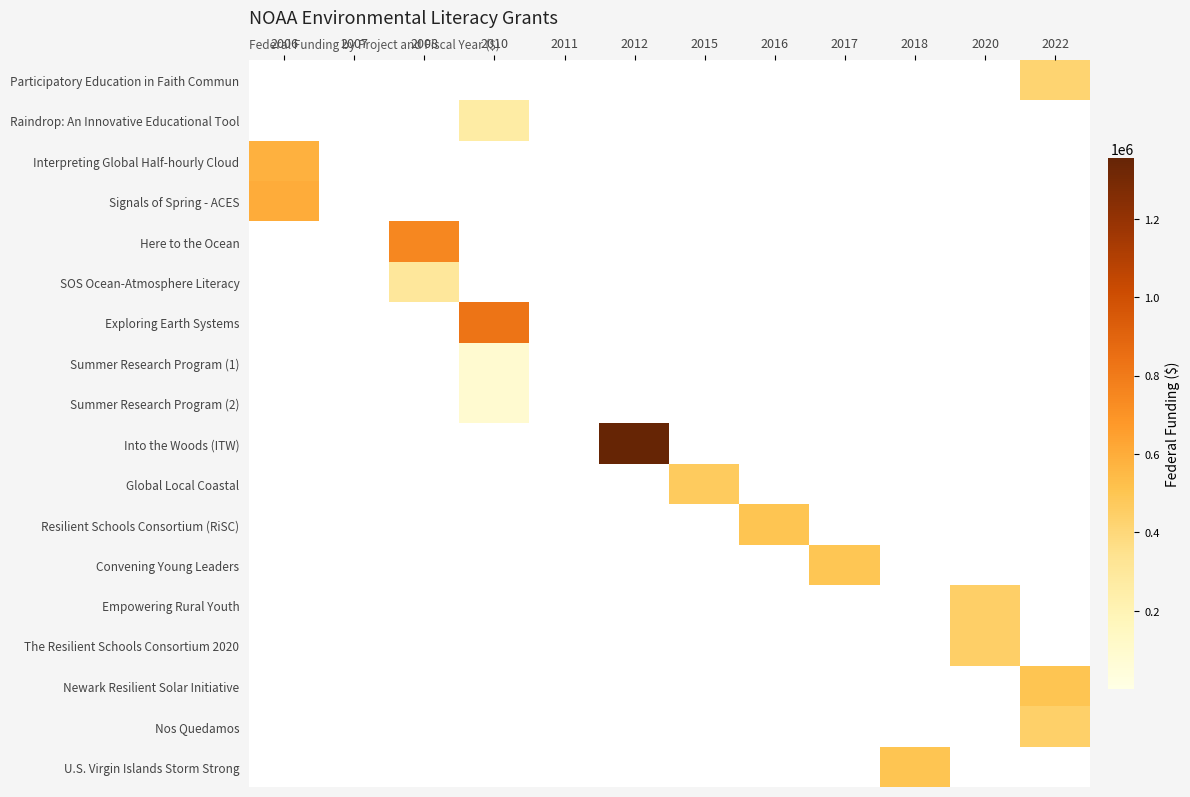

Reading left to right, list all the values displayed in this chart.

Participatory Education in Faith Commun: 2006=0	2007=0	2008=0	2010=0	2011=0	2012=0	2015=0	2016=0	2017=0	2018=0	2020=0	2022=418894
Raindrop: An Innovative Educational Tool: 2006=0	2007=0	2008=0	2010=259770	2011=0	2012=0	2015=0	2016=0	2017=0	2018=0	2020=0	2022=0
Interpreting Global Half-hourly Cloud: 2006=580665	2007=0	2008=0	2010=0	2011=0	2012=0	2015=0	2016=0	2017=0	2018=0	2020=0	2022=0
Signals of Spring - ACES: 2006=599862	2007=0	2008=0	2010=0	2011=0	2012=0	2015=0	2016=0	2017=0	2018=0	2020=0	2022=0
Here to the Ocean: 2006=0	2007=0	2008=750000	2010=0	2011=0	2012=0	2015=0	2016=0	2017=0	2018=0	2020=0	2022=0
SOS Ocean-Atmosphere Literacy: 2006=0	2007=0	2008=300000	2010=0	2011=0	2012=0	2015=0	2016=0	2017=0	2018=0	2020=0	2022=0
Exploring Earth Systems: 2006=0	2007=0	2008=0	2010=826112	2011=0	2012=0	2015=0	2016=0	2017=0	2018=0	2020=0	2022=0
Summer Research Program (1): 2006=0	2007=0	2008=0	2010=87971	2011=0	2012=0	2015=0	2016=0	2017=0	2018=0	2020=0	2022=0
Summer Research Program (2): 2006=0	2007=0	2008=0	2010=87971	2011=0	2012=0	2015=0	2016=0	2017=0	2018=0	2020=0	2022=0
Into the Woods (ITW): 2006=0	2007=0	2008=0	2010=0	2011=0	2012=1355463	2015=0	2016=0	2017=0	2018=0	2020=0	2022=0
Global Local Coastal: 2006=0	2007=0	2008=0	2010=0	2011=0	2012=0	2015=468428	2016=0	2017=0	2018=0	2020=0	2022=0
Resilient Schools Consortium (RiSC): 2006=0	2007=0	2008=0	2010=0	2011=0	2012=0	2015=0	2016=498570	2017=0	2018=0	2020=0	2022=0
Convening Young Leaders: 2006=0	2007=0	2008=0	2010=0	2011=0	2012=0	2015=0	2016=0	2017=493868	2018=0	2020=0	2022=0
Empowering Rural Youth: 2006=0	2007=0	2008=0	2010=0	2011=0	2012=0	2015=0	2016=0	2017=0	2018=0	2020=449278	2022=0
The Resilient Schools Consortium 2020: 2006=0	2007=0	2008=0	2010=0	2011=0	2012=0	2015=0	2016=0	2017=0	2018=0	2020=450000	2022=0
Newark Resilient Solar Initiative: 2006=0	2007=0	2008=0	2010=0	2011=0	2012=0	2015=0	2016=0	2017=0	2018=0	2020=0	2022=499994
Nos Quedamos: 2006=0	2007=0	2008=0	2010=0	2011=0	2012=0	2015=0	2016=0	2017=0	2018=0	2020=0	2022=440276
U.S. Virgin Islands Storm Strong: 2006=0	2007=0	2008=0	2010=0	2011=0	2012=0	2015=0	2016=0	2017=0	2018=499998	2020=0	2022=0